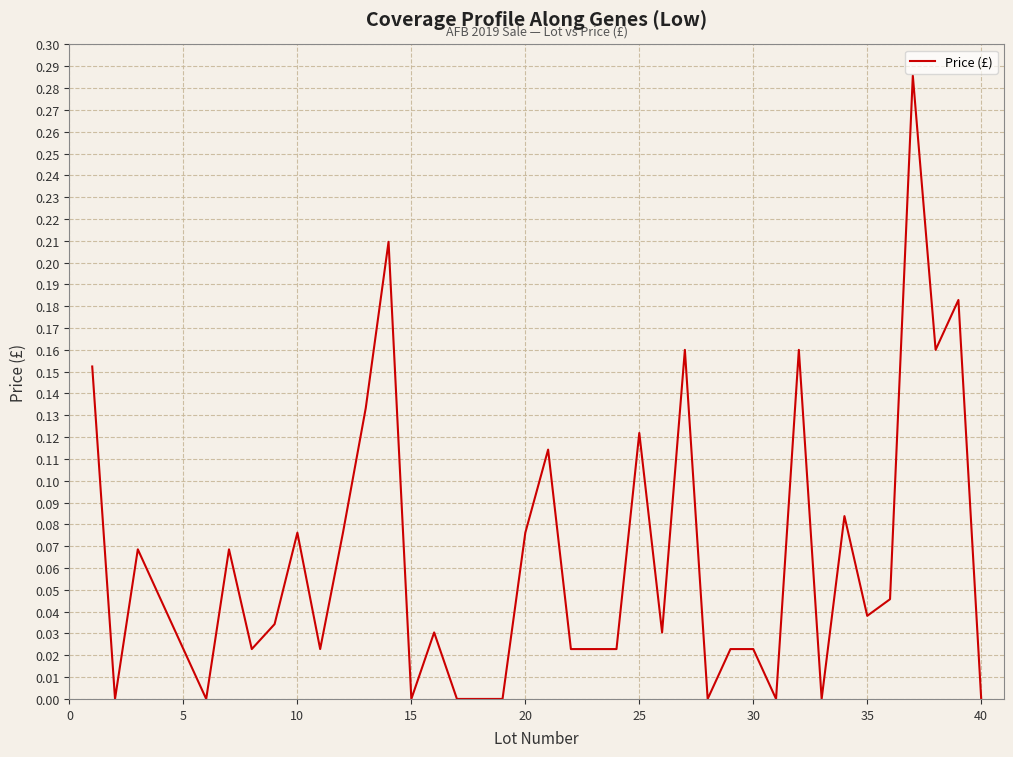

How many points are higher than both their immediate neighbors (excluding endpoints)?

12